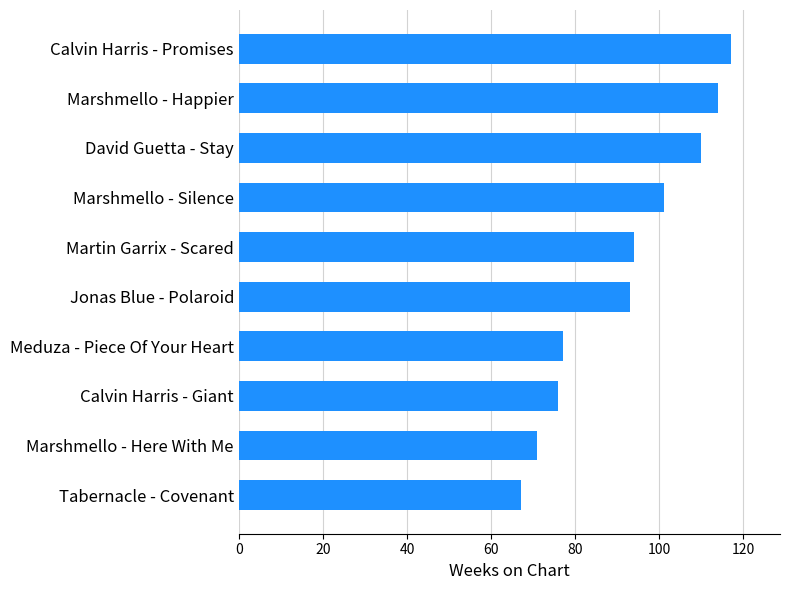

The chart shows a value of 43 at Calvin Harris - Promises. True or false?

False